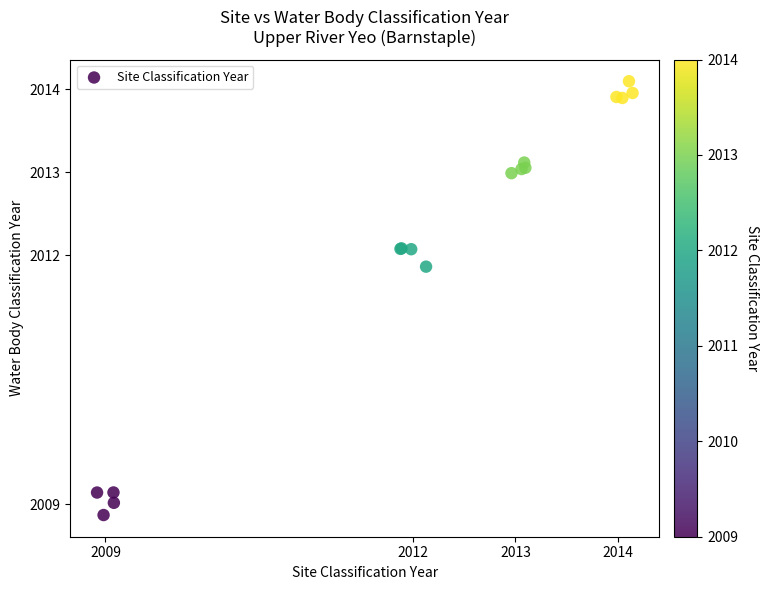

What Y value in the scatter plot is closest to 2011?

2011.9